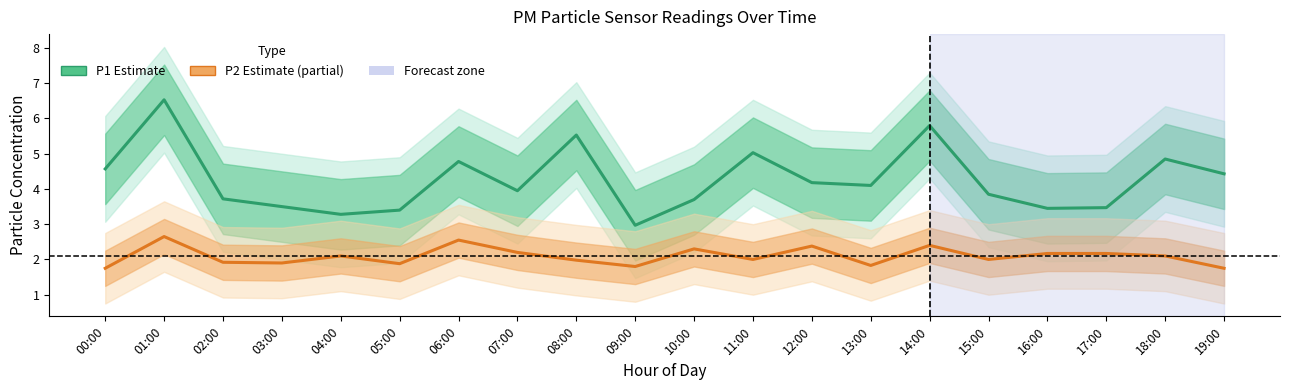

Where is the first local minimum for P1 (Estimate)?

04:00